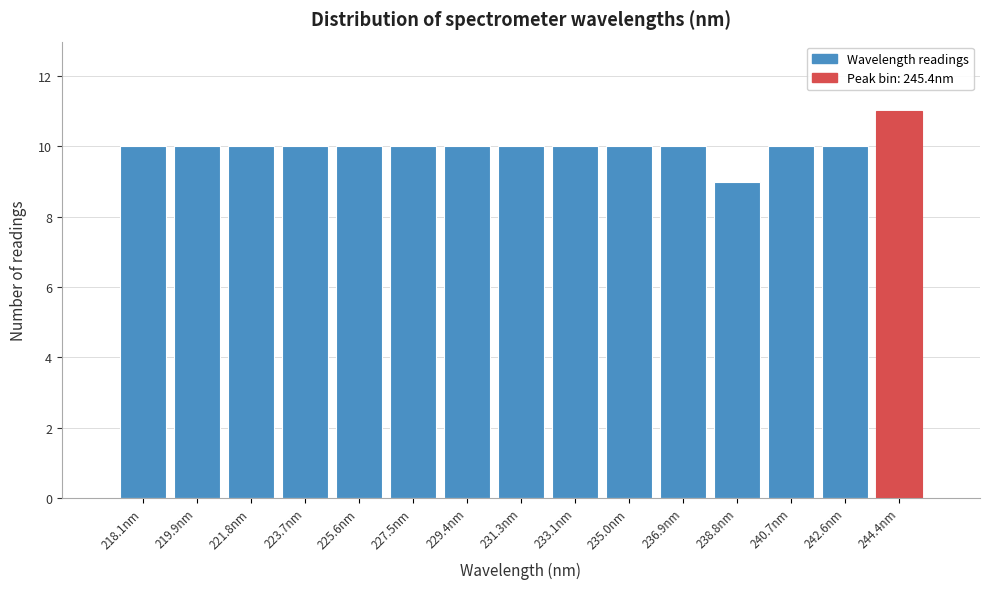

Reading left to right, extract all data points from this chart.

218.1nm=10	219.9nm=10	221.8nm=10	223.7nm=10	225.6nm=10	227.5nm=10	229.4nm=10	231.3nm=10	233.1nm=10	235.0nm=10	236.9nm=10	238.8nm=9	240.7nm=10	242.6nm=10	244.4nm=11